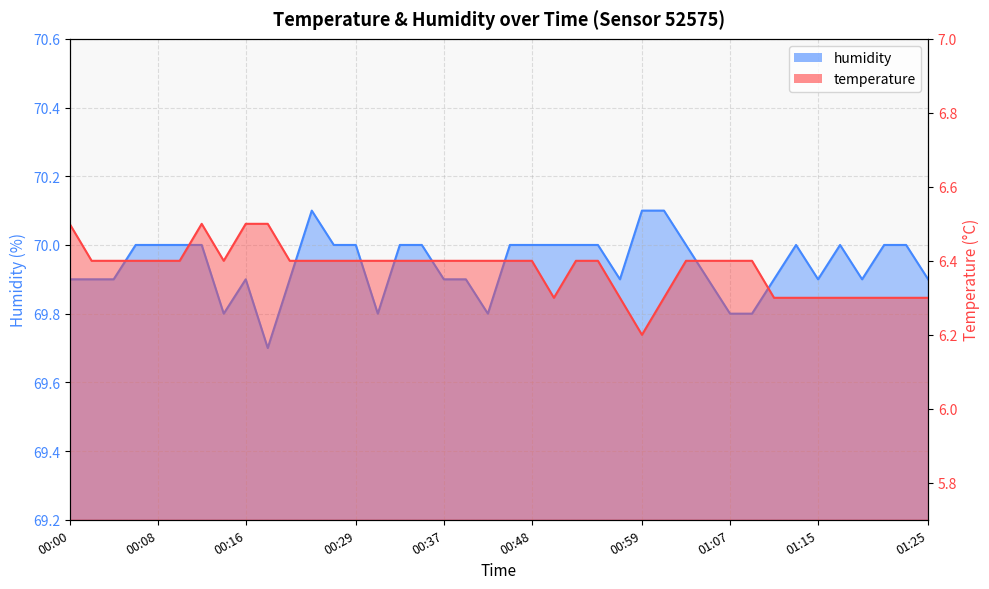

Does the chart display data point markers on the line(s)?

No